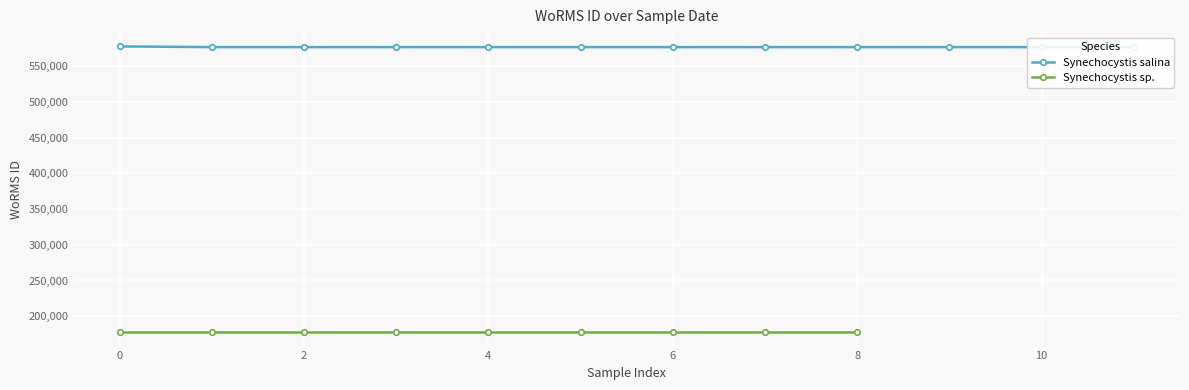

True or false: the data shows 151153 at 8.

False